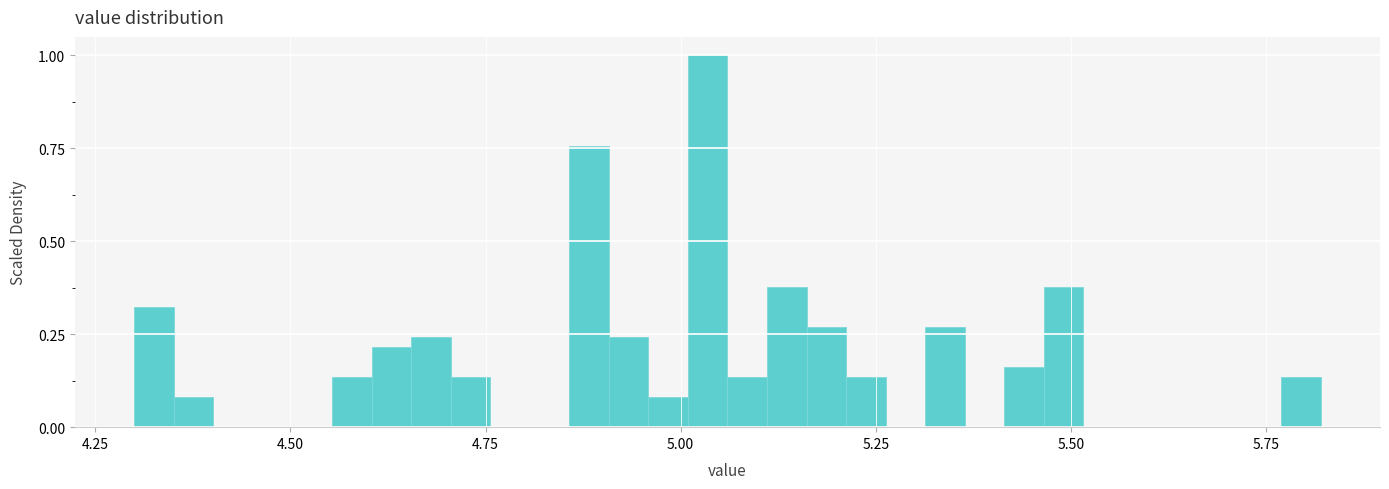

Read against the x-axis, roughly where is the centre of the tallest bar?

5.05